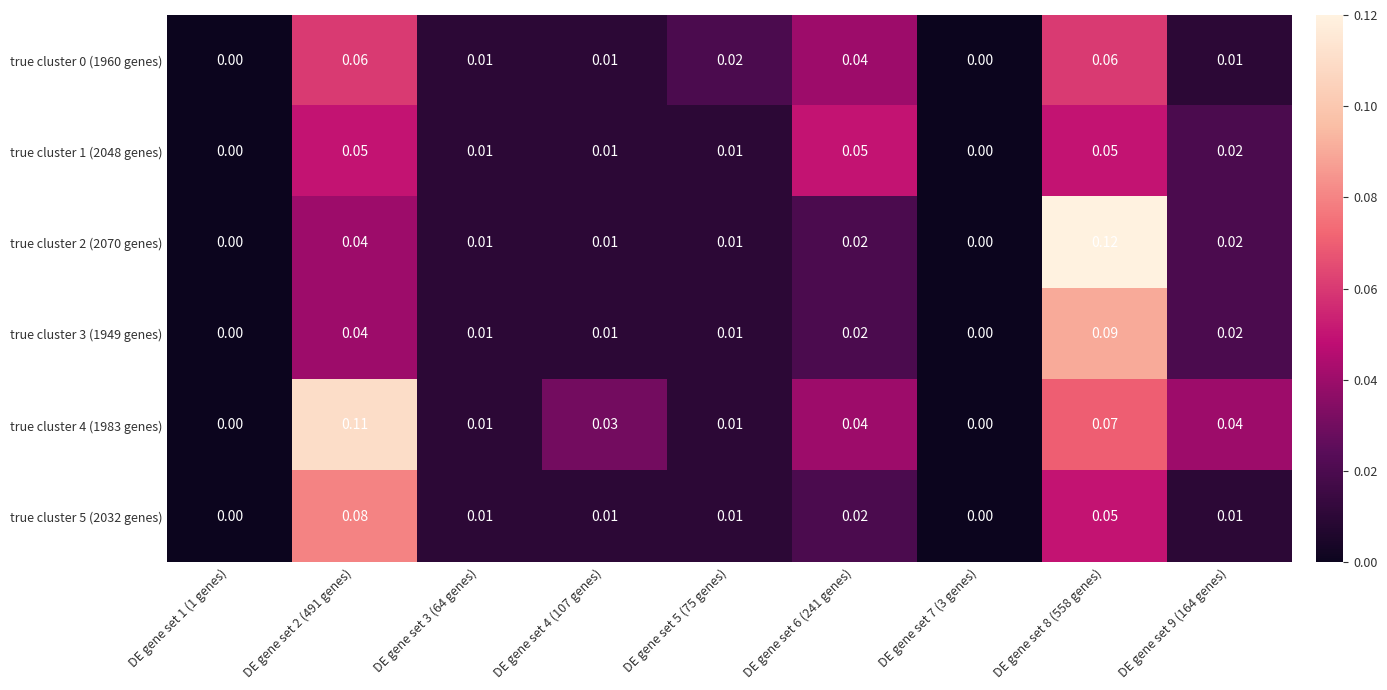

Is the value of true cluster 2 (2070 genes) at DE gene set 4 (107 genes) greater than the value of true cluster 3 (1949 genes) at DE gene set 7 (3 genes)?

Yes